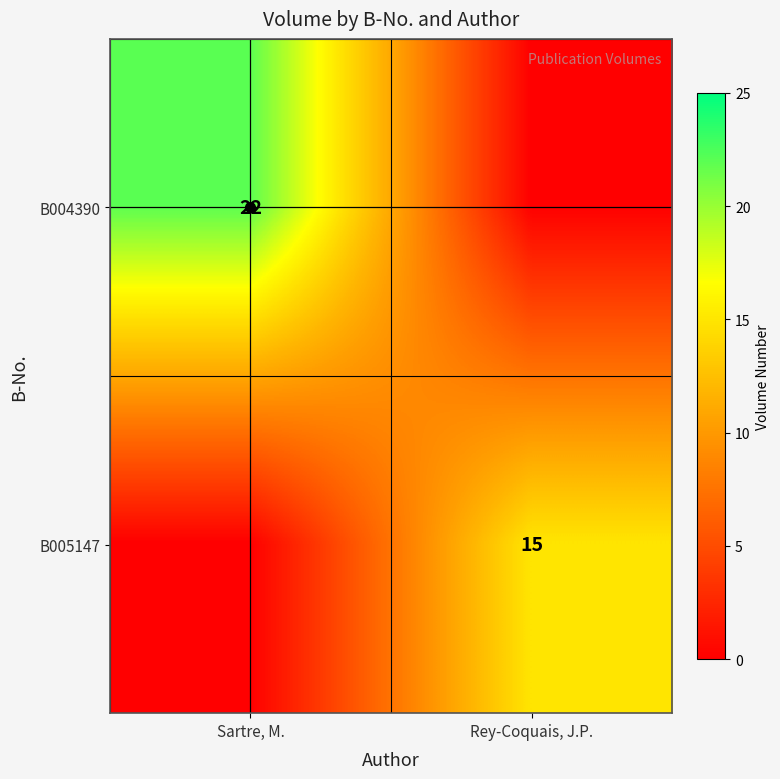

Rank the series at Rey-Coquais, J.P. from lowest to highest value.

B004390, B005147